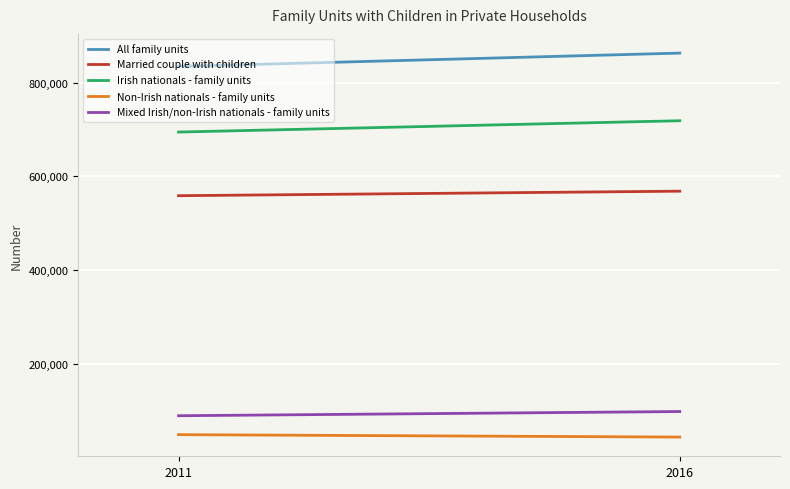

Count the Irish nationals - family units values in the range 694378 to 718499.

2